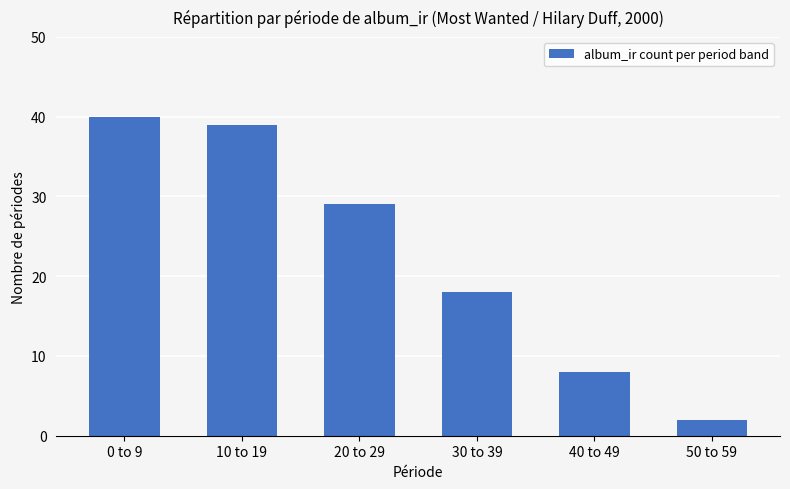

List the labels in order of value, largest first.

0 to 9, 10 to 19, 20 to 29, 30 to 39, 40 to 49, 50 to 59